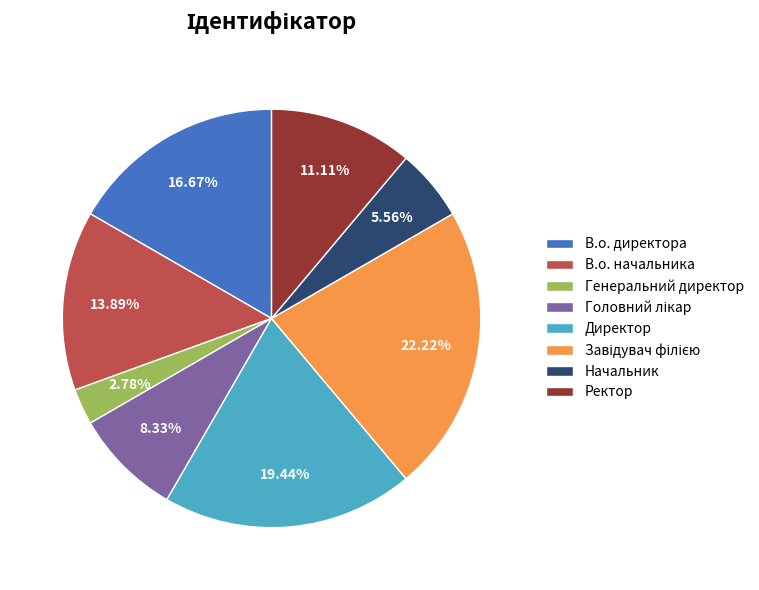

Which slice is the smallest?

Генеральний директор